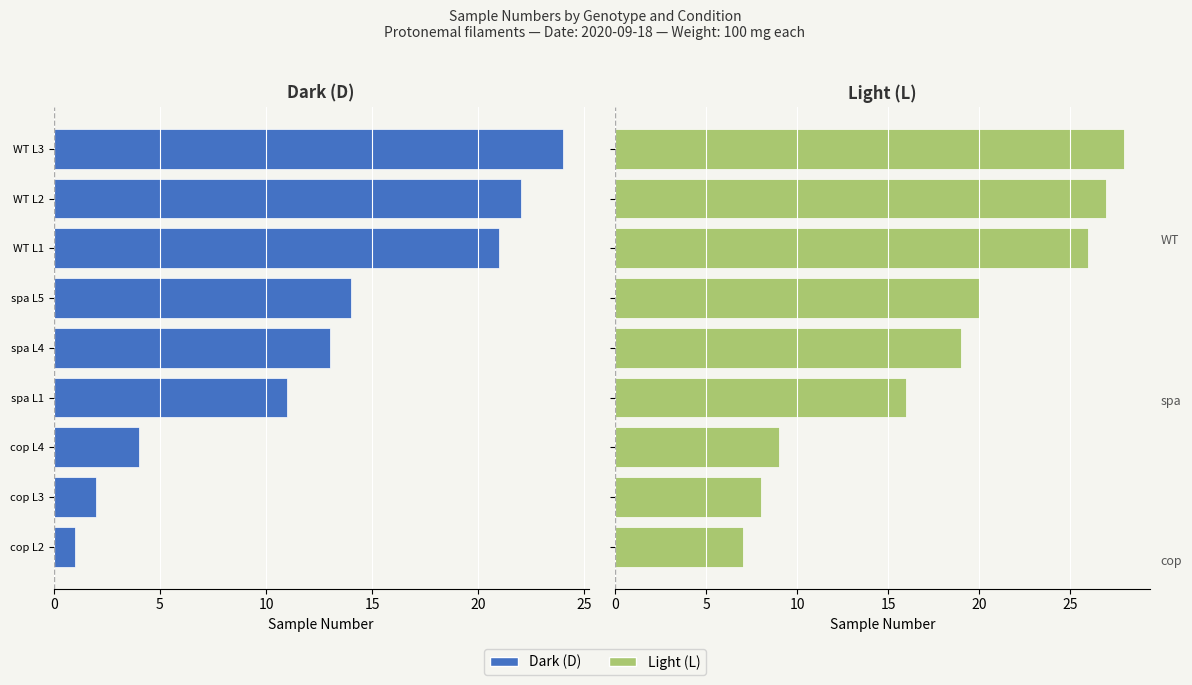

The Dark (D) series shows -3 at cop L3. True or false?

False